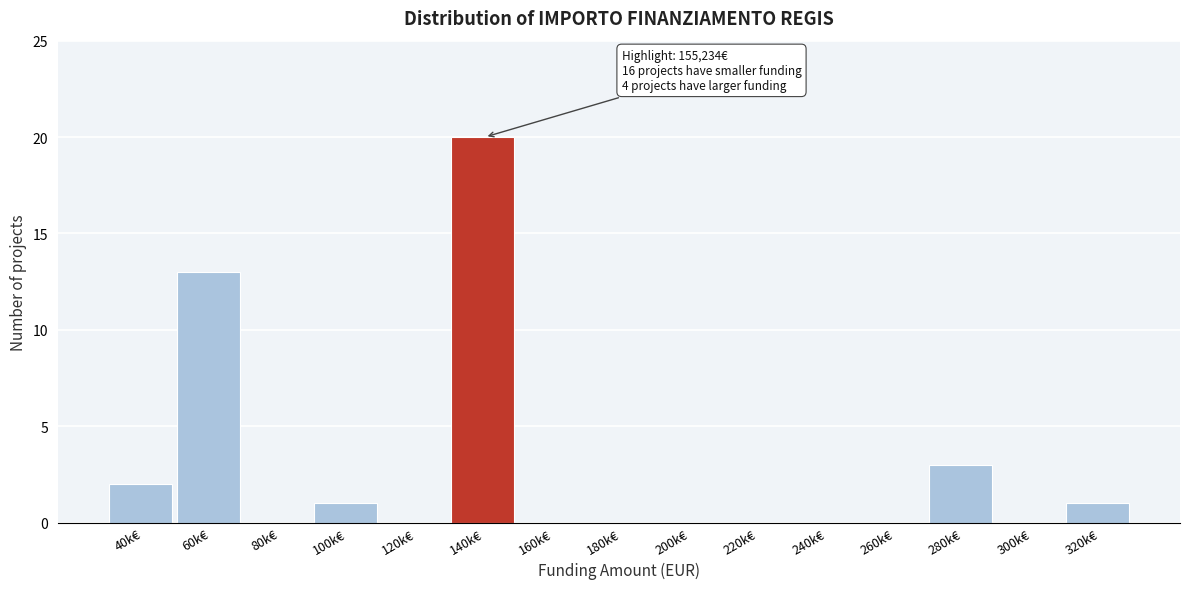

Reading right to left, transcribe all the data shown in this chart.

320k€=1	300k€=0	280k€=3	260k€=0	240k€=0	220k€=0	200k€=0	180k€=0	160k€=0	140k€=20	120k€=0	100k€=1	80k€=0	60k€=13	40k€=2